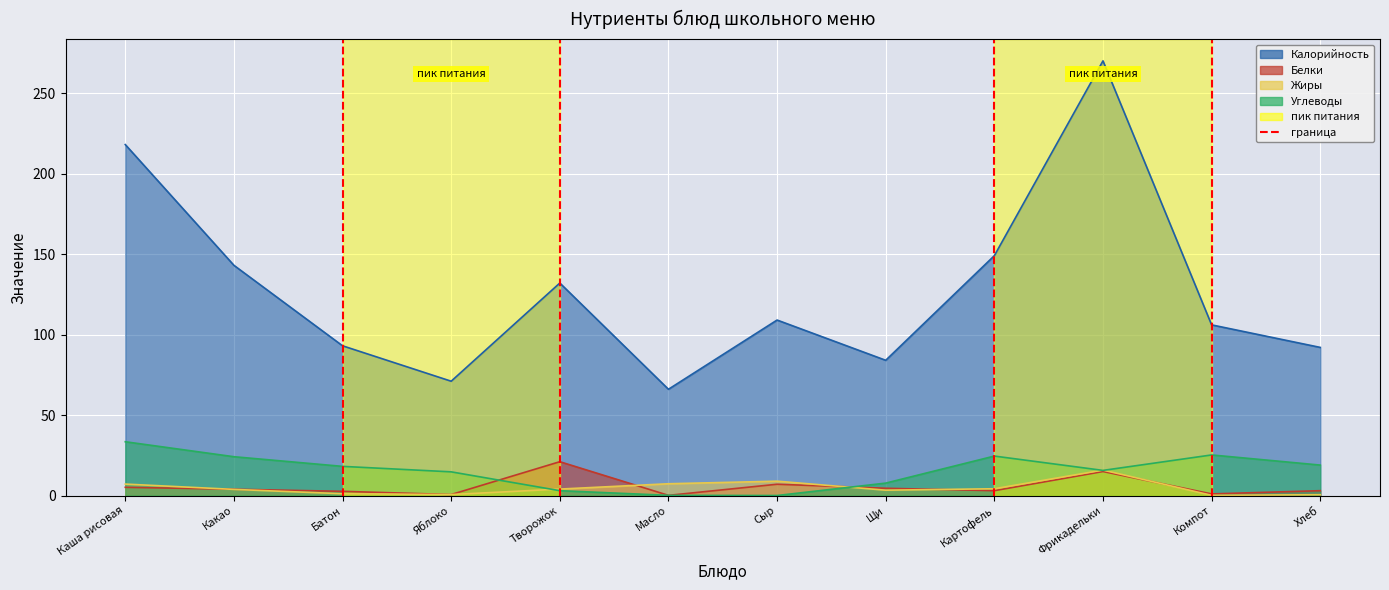

True or false: Калорийность and Белки intersect in this chart.

False